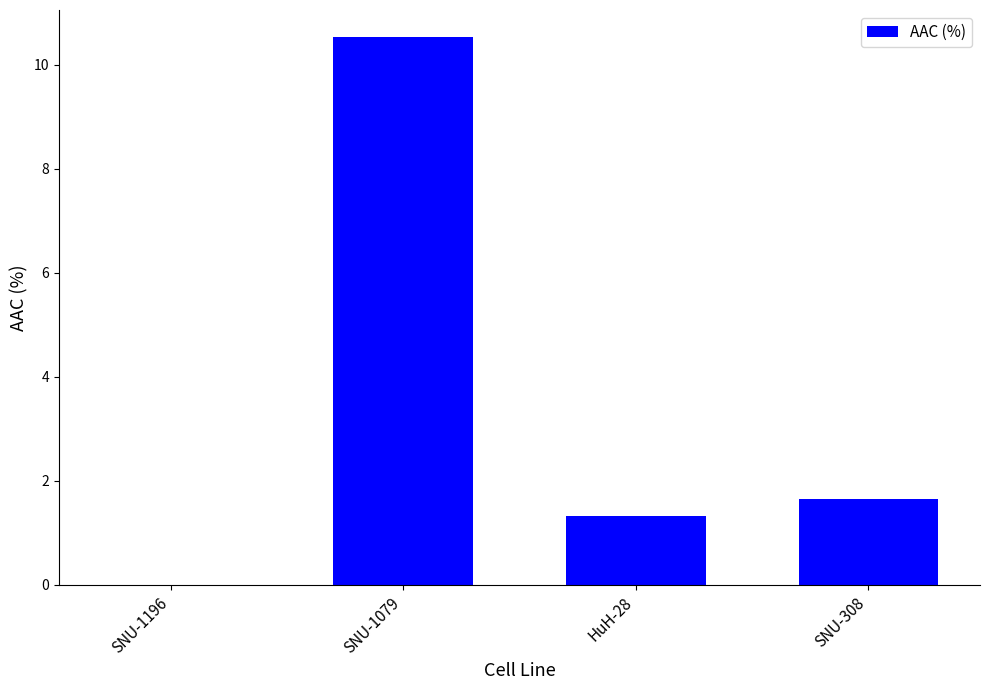

What is the sum of the values at SNU-1196 and SNU-308?

1.7